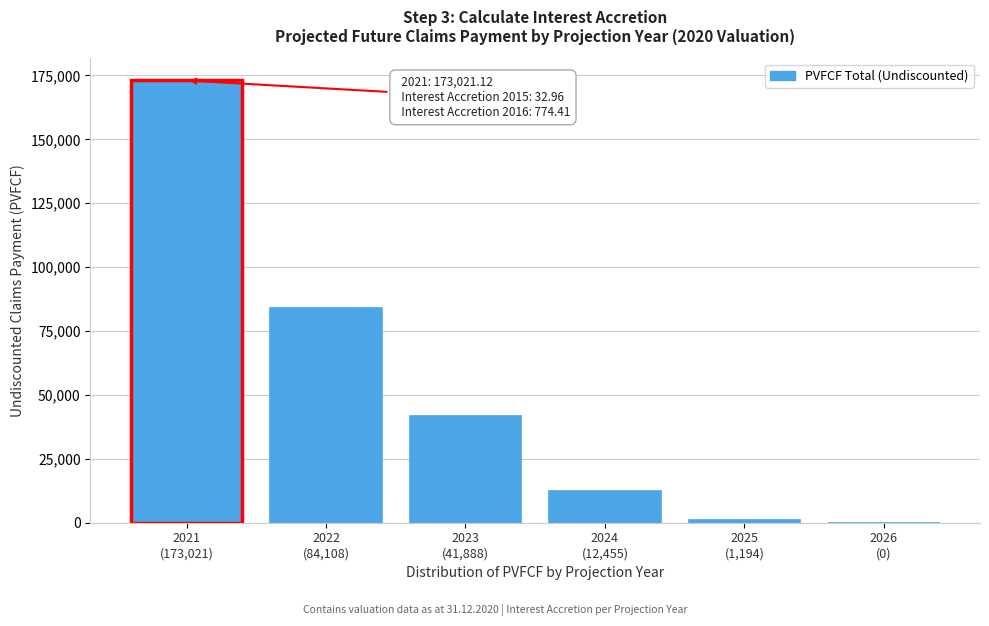

What is the greatest value displayed?

173021.1